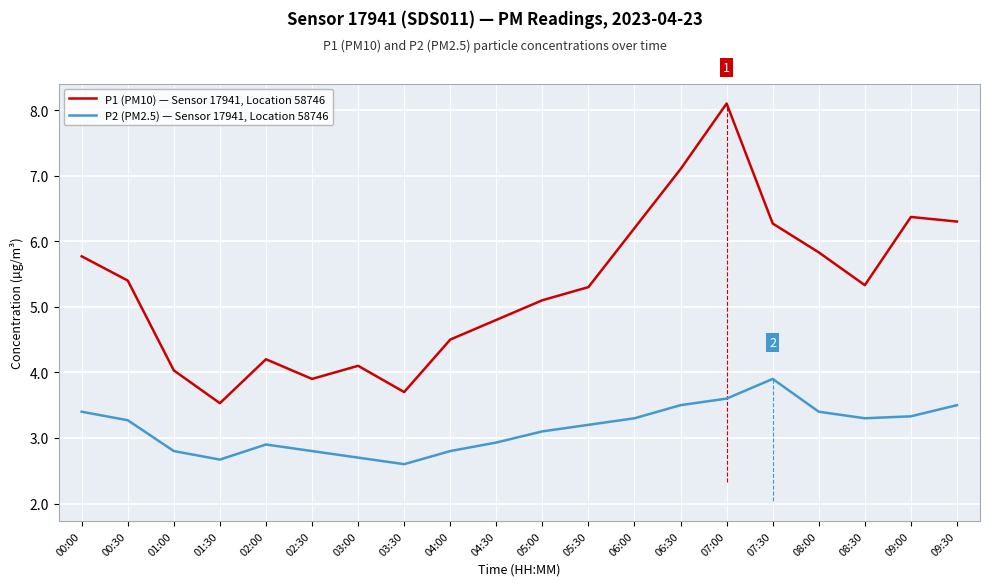

Between 06:00 and 08:30, which series saw the biggest shift?

P1 (PM10) — Sensor 17941, Location 58746